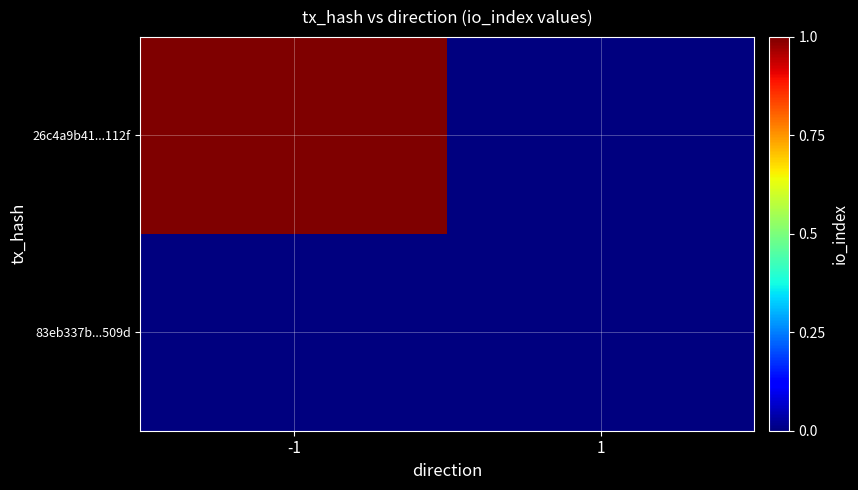

Which has a higher value, 1 or -1?

-1